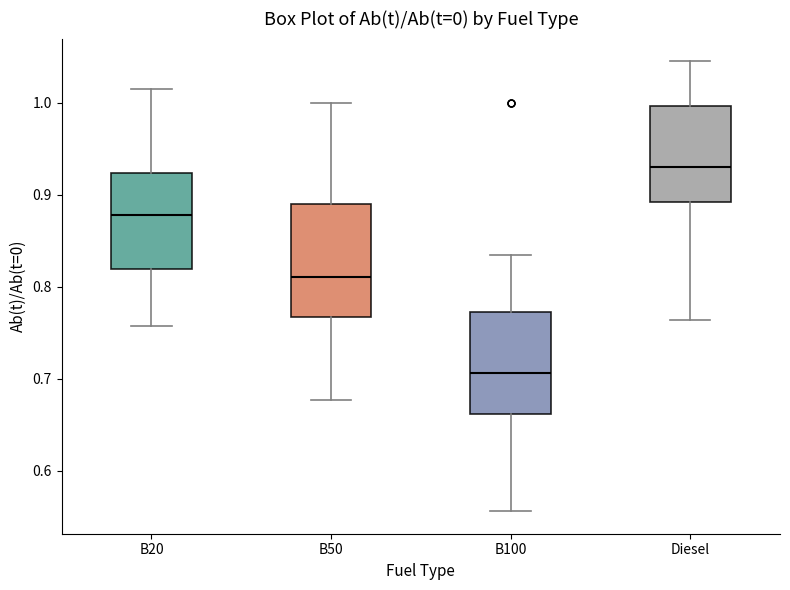

Reading left to right, transcribe this box plot: for each box, give where its median line is, the range the box spans, and where its two whiskers end, as read against the y-axis. The values are not printed on the chart, so give them approximately, as read against the axis.

B20: median 0.88, box 0.82 to 0.92, whiskers 0.76 to 1.02
B50: median 0.81, box 0.77 to 0.89, whiskers 0.68 to 1.00
B100: median 0.71, box 0.66 to 0.77, whiskers 0.56 to 0.83
Diesel: median 0.93, box 0.89 to 1.00, whiskers 0.76 to 1.05